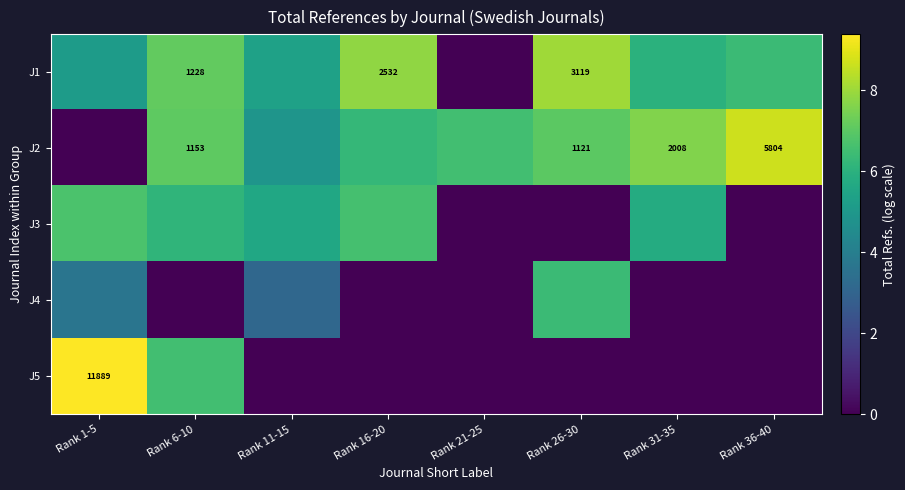

Which label corresponds to the largest value in the chart?

Rank 1-5